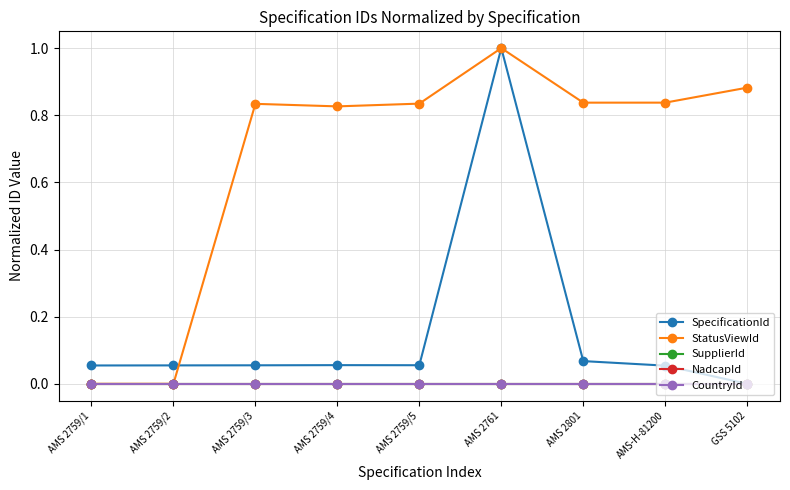

Reading left to right, transcribe all the data shown in this chart.

SpecificationId: AMS 2759/1=0.1	AMS 2759/2=0.1	AMS 2759/3=0.1	AMS 2759/4=0.1	AMS 2759/5=0.1	AMS 2761=1.0	AMS 2801=0.1	AMS-H-81200=0.1	GSS 5102=0.0
StatusViewId: AMS 2759/1=0.0	AMS 2759/2=0.0	AMS 2759/3=0.8	AMS 2759/4=0.8	AMS 2759/5=0.8	AMS 2761=1.0	AMS 2801=0.8	AMS-H-81200=0.8	GSS 5102=0.9
SupplierId: AMS 2759/1=0.0	AMS 2759/2=0.0	AMS 2759/3=0.0	AMS 2759/4=0.0	AMS 2759/5=0.0	AMS 2761=0.0	AMS 2801=0.0	AMS-H-81200=0.0	GSS 5102=0.0
NadcapId: AMS 2759/1=0.0	AMS 2759/2=0.0	AMS 2759/3=0.0	AMS 2759/4=0.0	AMS 2759/5=0.0	AMS 2761=0.0	AMS 2801=0.0	AMS-H-81200=0.0	GSS 5102=0.0
CountryId: AMS 2759/1=0.0	AMS 2759/2=0.0	AMS 2759/3=0.0	AMS 2759/4=0.0	AMS 2759/5=0.0	AMS 2761=0.0	AMS 2801=0.0	AMS-H-81200=0.0	GSS 5102=0.0